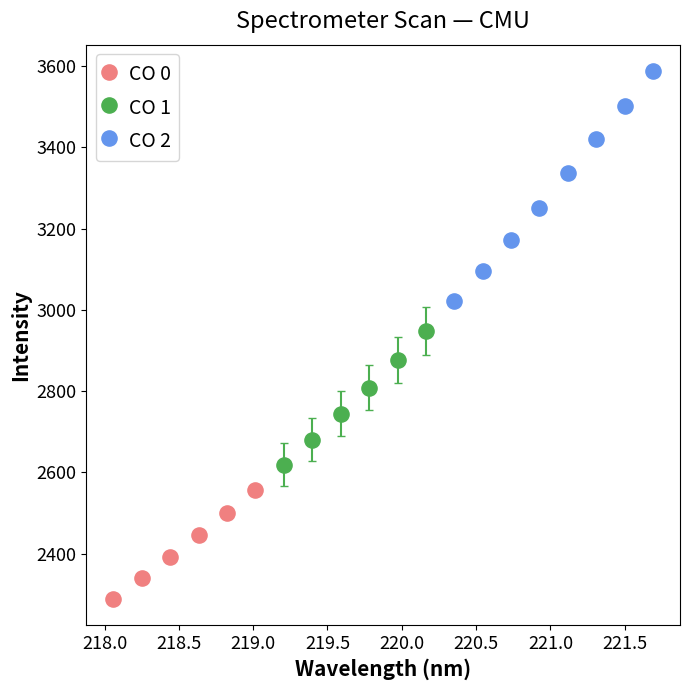

What are all the series names shown in the legend?

CO 0, CO 1, CO 2